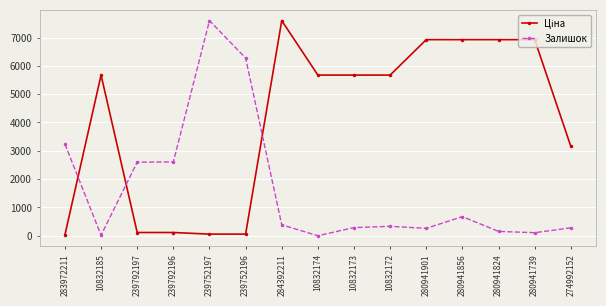

What is the sum of all Залишок values?

24812.3